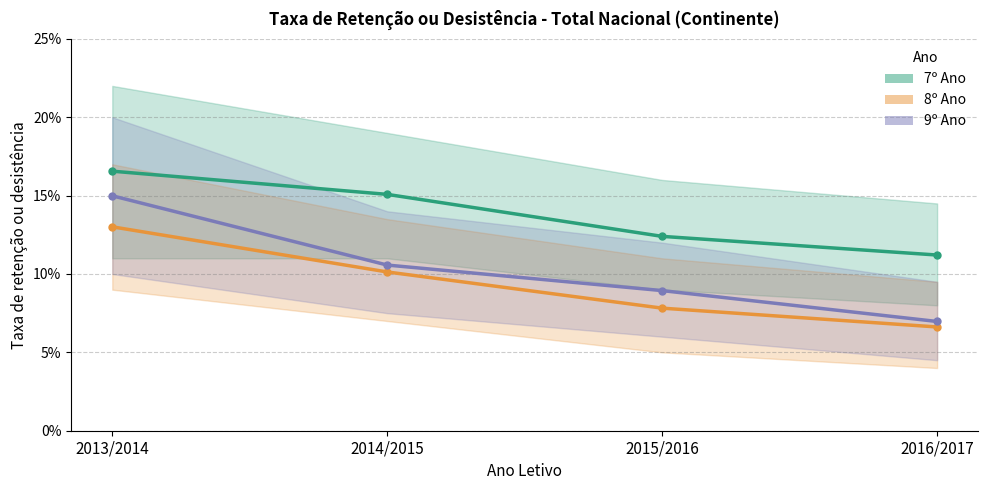

Reading left to right, list all the values displayed in this chart.

7º Ano: 2013/2014=0.2	2014/2015=0.2	2015/2016=0.1	2016/2017=0.1
8º Ano: 2013/2014=0.1	2014/2015=0.1	2015/2016=0.1	2016/2017=0.1
9º Ano: 2013/2014=0.1	2014/2015=0.1	2015/2016=0.1	2016/2017=0.1